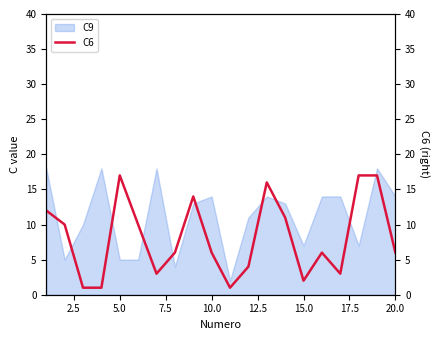

The value of C9 at 5.0 is 5. True or false?

True